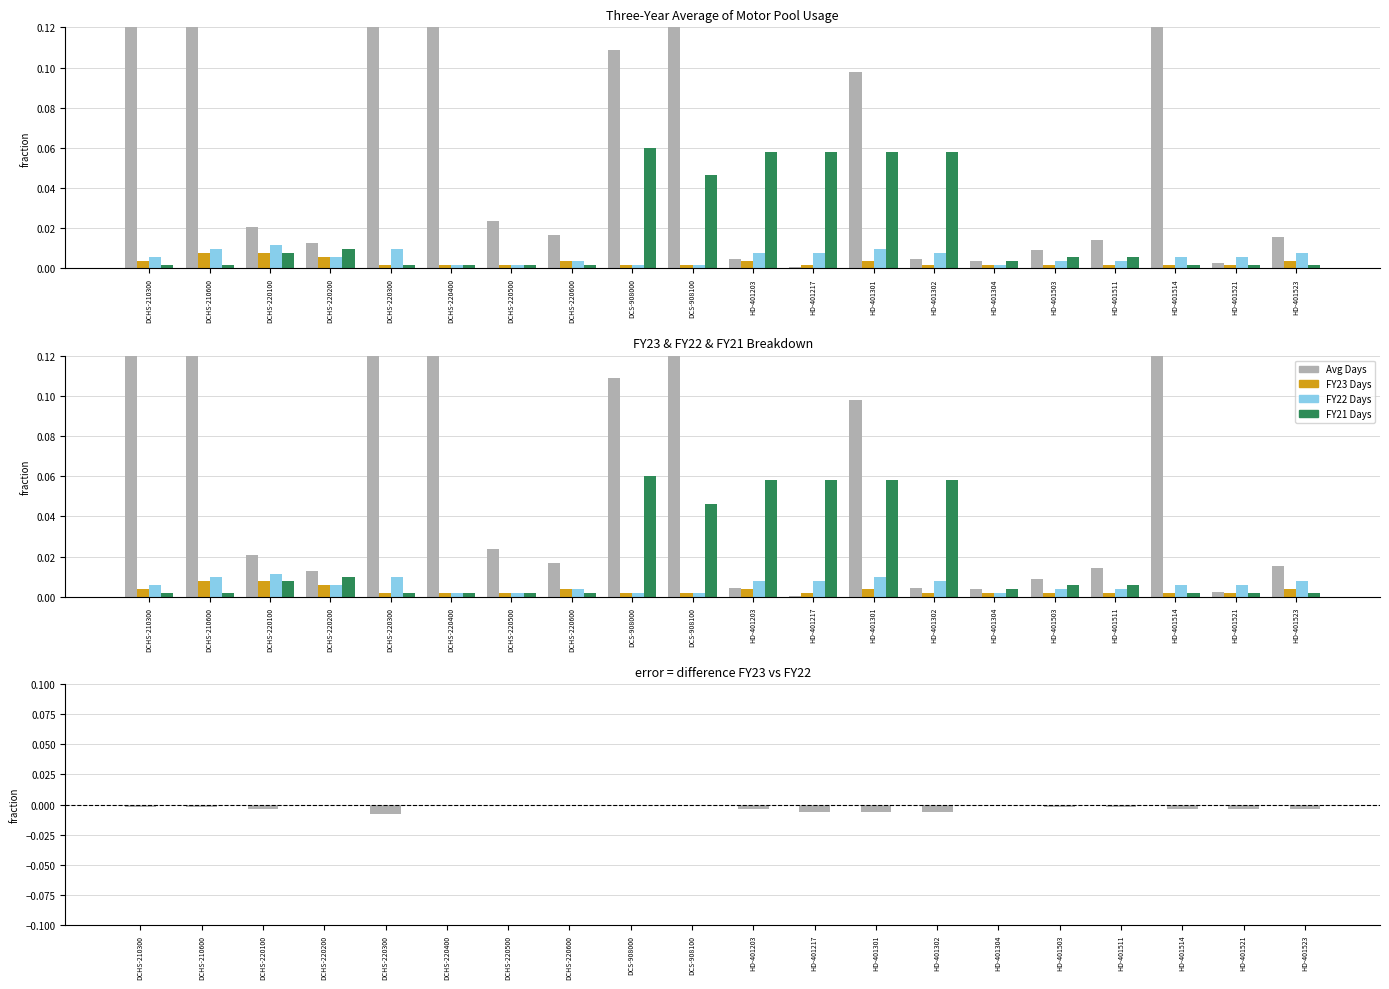

True or false: Car Rental has a value of 0.0 at HD-401523.

True